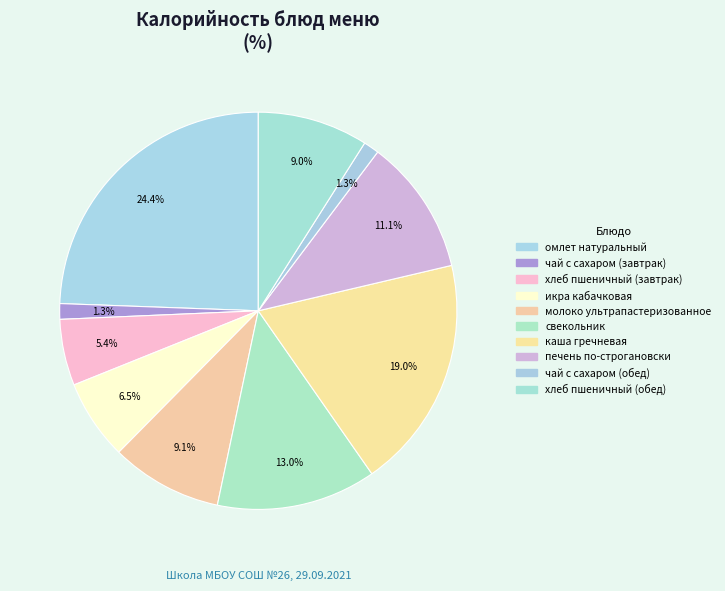

To the nearest percent, what percentage of the pie is каша гречневая?

19%